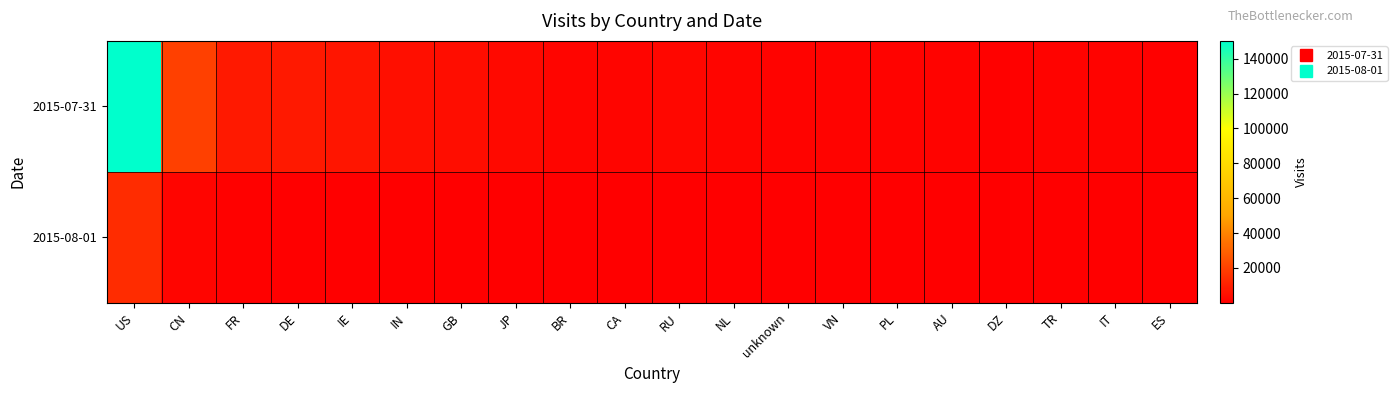

Reading left to right, list all the values displayed in this chart.

2015-07-31: US=150221	CN=19505	FR=7793	DE=7883	IE=6674	IN=4936	GB=4272	JP=3056	BR=2244	CA=2234	RU=2407	NL=2070	unknown=1723	VN=1419	PL=1555	AU=1334	DZ=1185	TR=1314	IT=1221	ES=1196
2015-08-01: US=13966	CN=2008	FR=691	DE=209	IE=558	IN=194	GB=154	JP=389	BR=335	CA=289	RU=75	NL=44	unknown=91	VN=199	PL=25	AU=155	DZ=272	TR=61	IT=23	ES=46